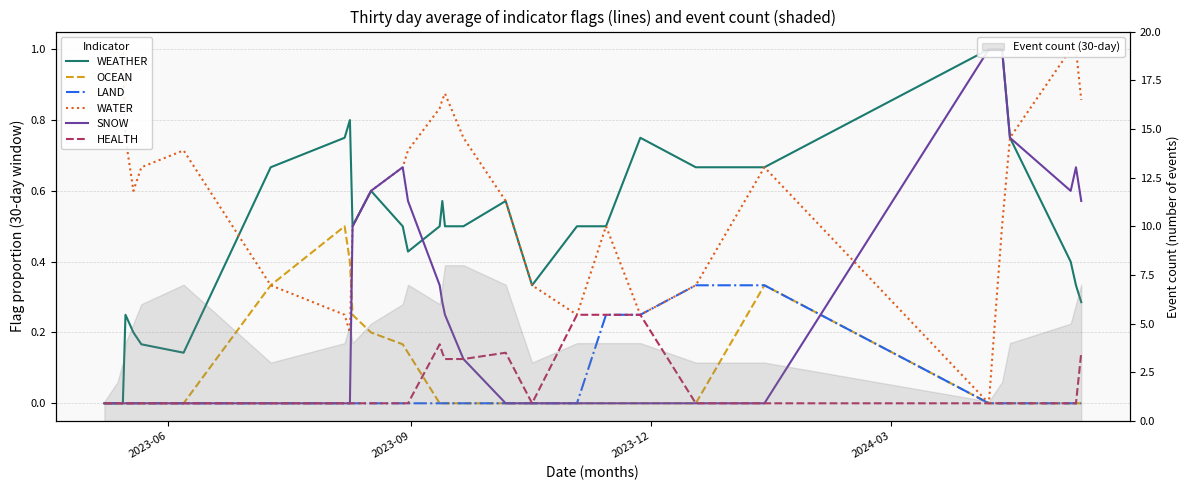

How many values in SNOW are above zero?

19